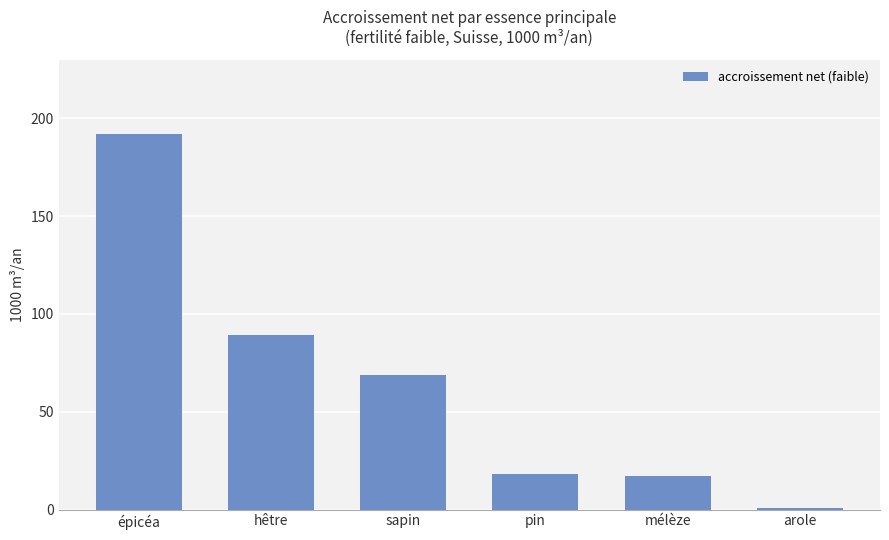

What is the difference between the values at arole and épicéa?

191